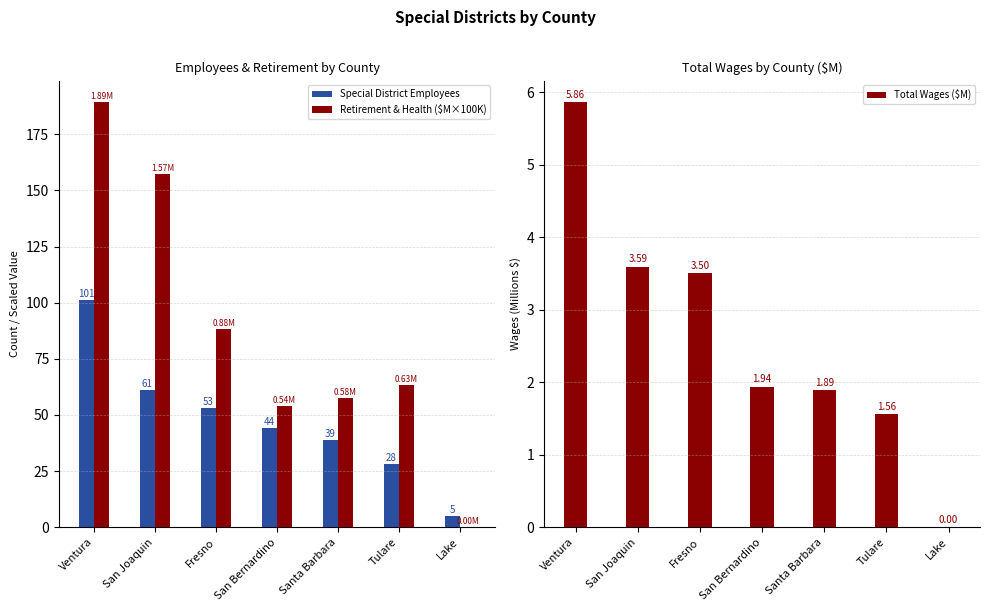

What is the average value of the Retirement & Health ($M×100K) series?

87.1